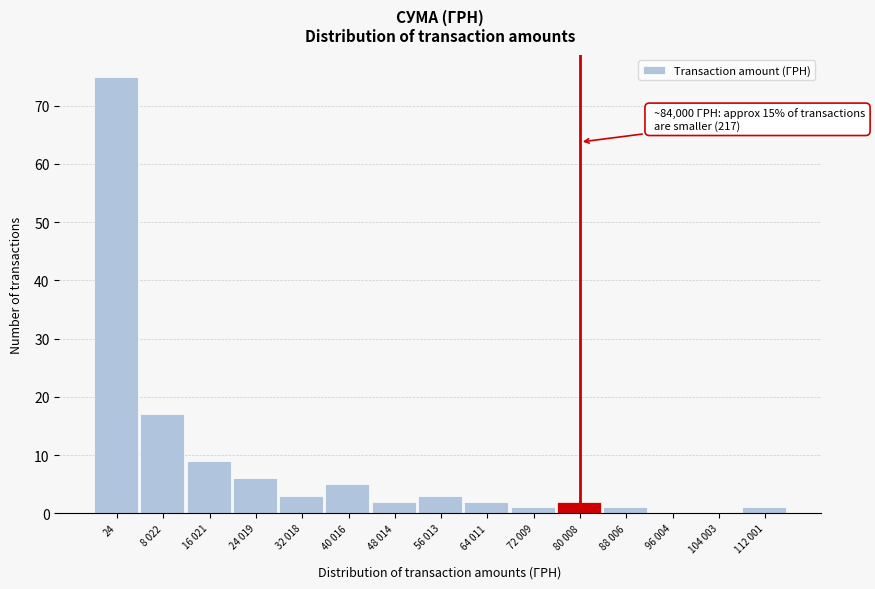

Reading left to right, list all the values displayed in this chart.

24=75	8 022=17	16 021=9	24 019=6	32 018=3	40 016=5	48 014=2	56 013=3	64 011=2	72 009=1	80 008=2	88 006=1	96 004=0	104 003=0	112 001=1